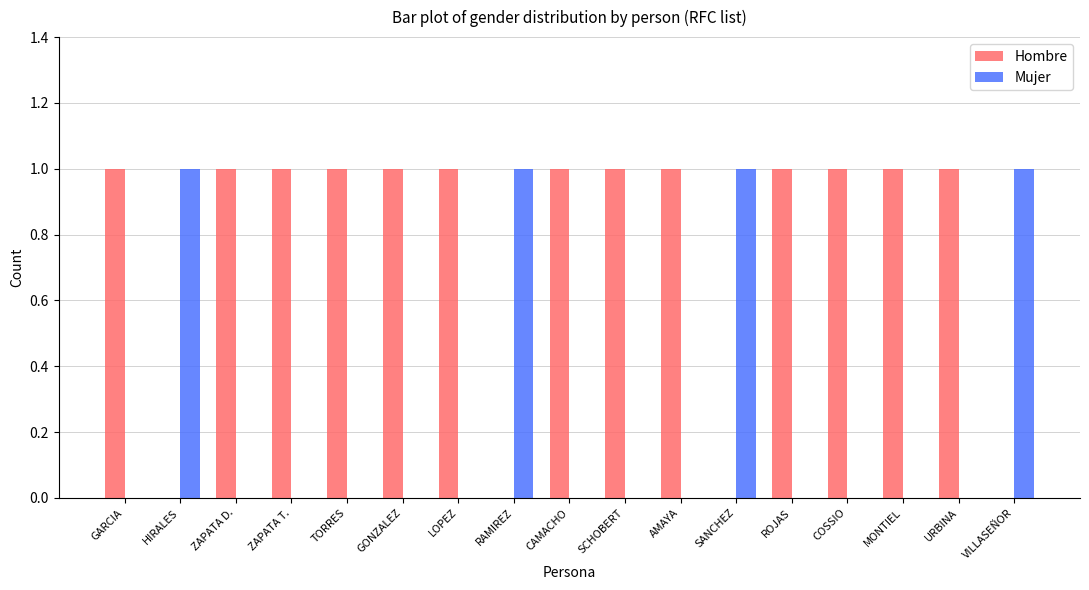

Which series has the largest total across all categories?

Hombre